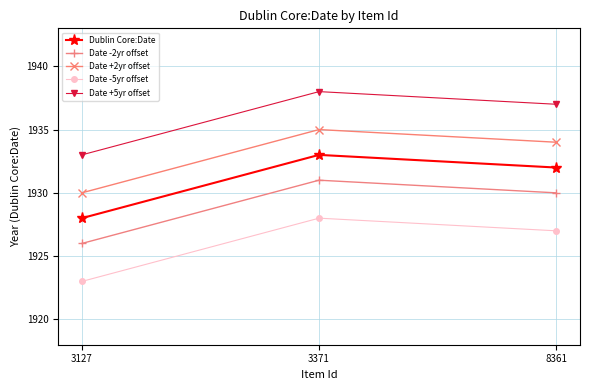

What is the difference between the maximum and minimum values in the Date +2yr offset series?

5